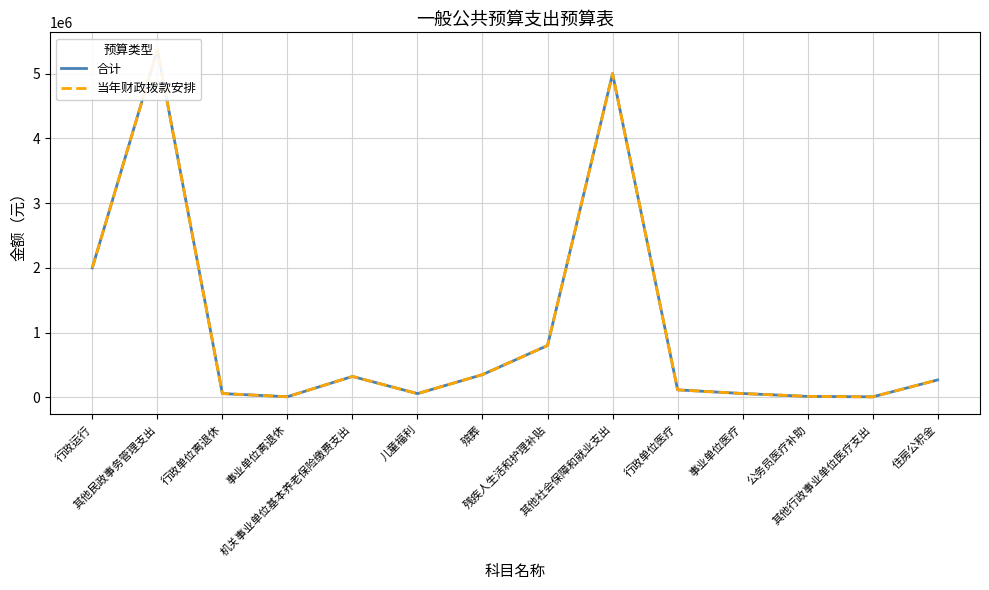

Is this an area chart (filled region under the line)?

No